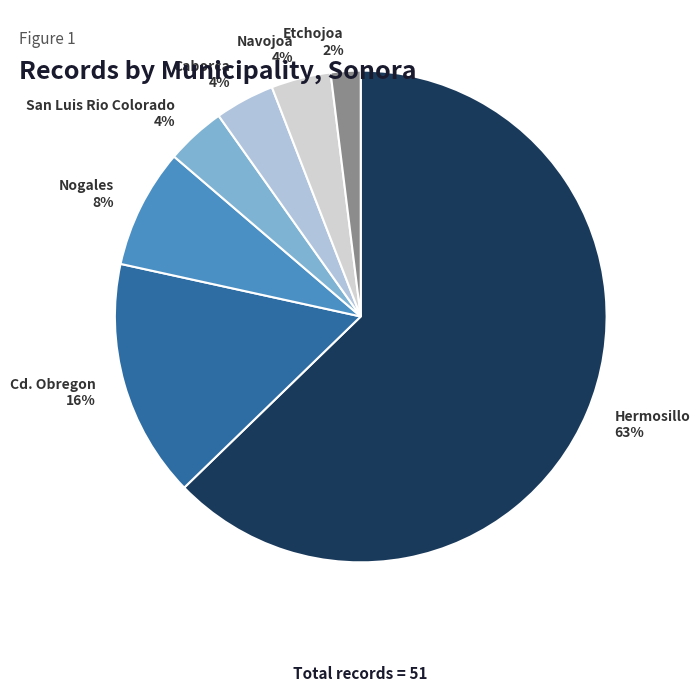

What percentage is the Caborca slice, to the nearest percent?

4%